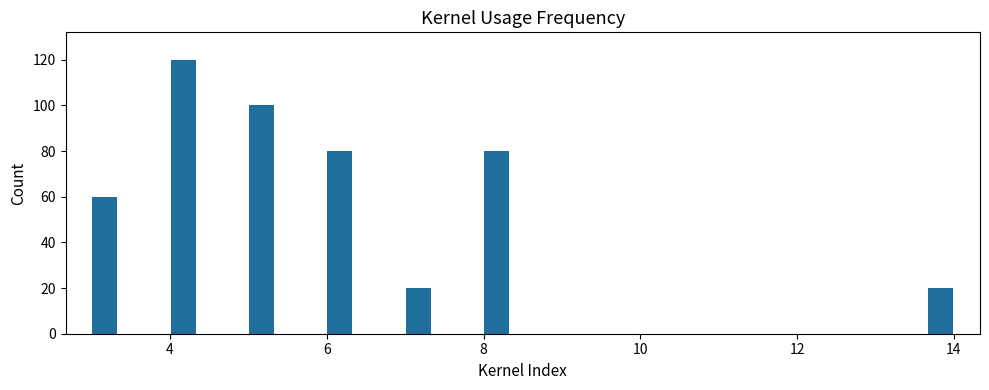

Around what value on the x-axis is the tallest bar? Give the approximate position of its centre, as read against the axis.

4.2